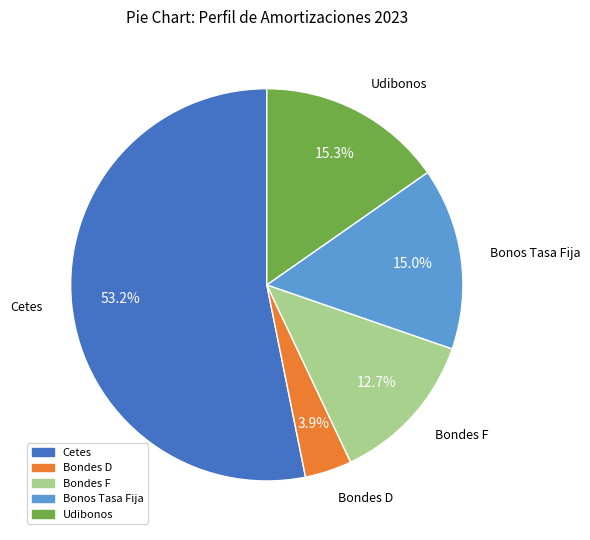

Does any single category account for the majority?

Yes